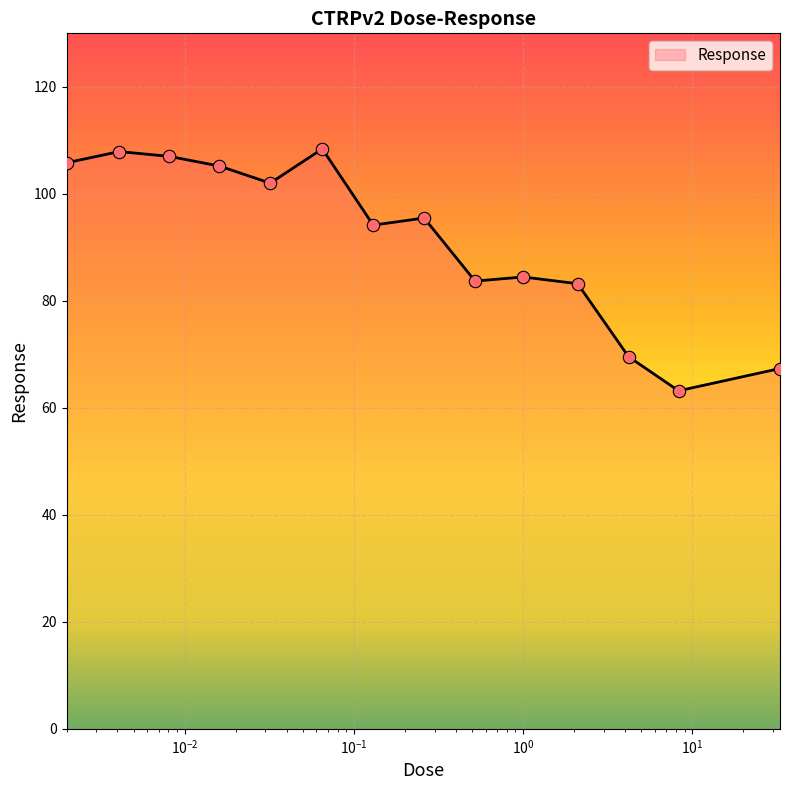

What is the greatest value displayed?

108.4